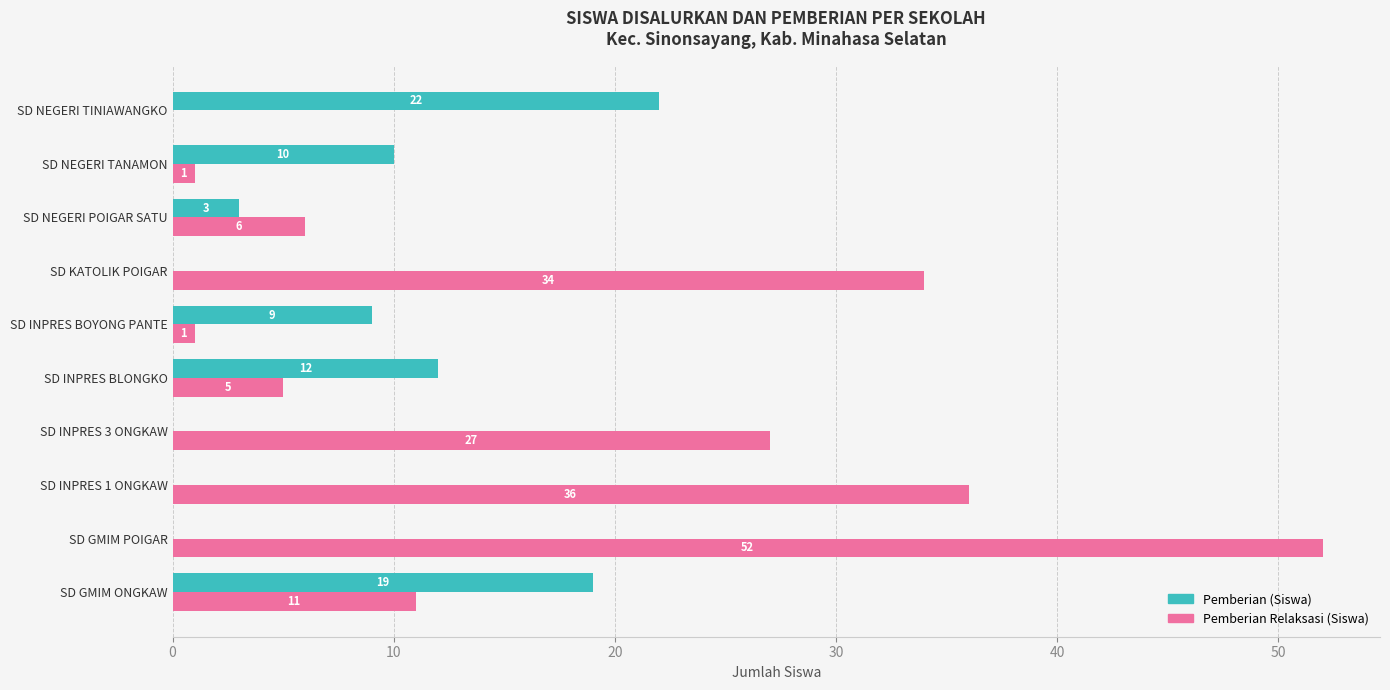

What is the average value of the Pemberian Relaksasi (Siswa) series?

17